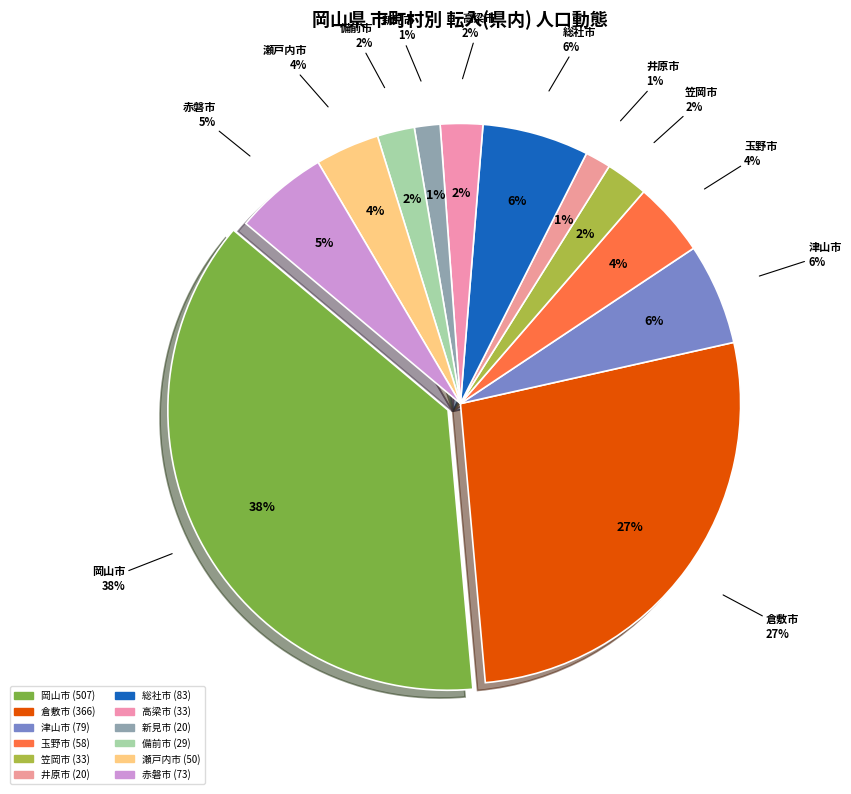

Which category has the biggest portion of the pie?

岡山市